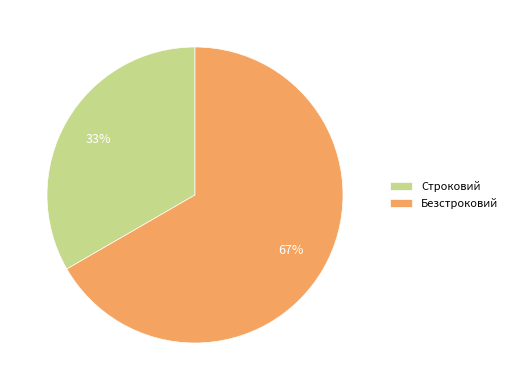

Rank the categories by value from lowest to highest.

Строковий, Безстроковий